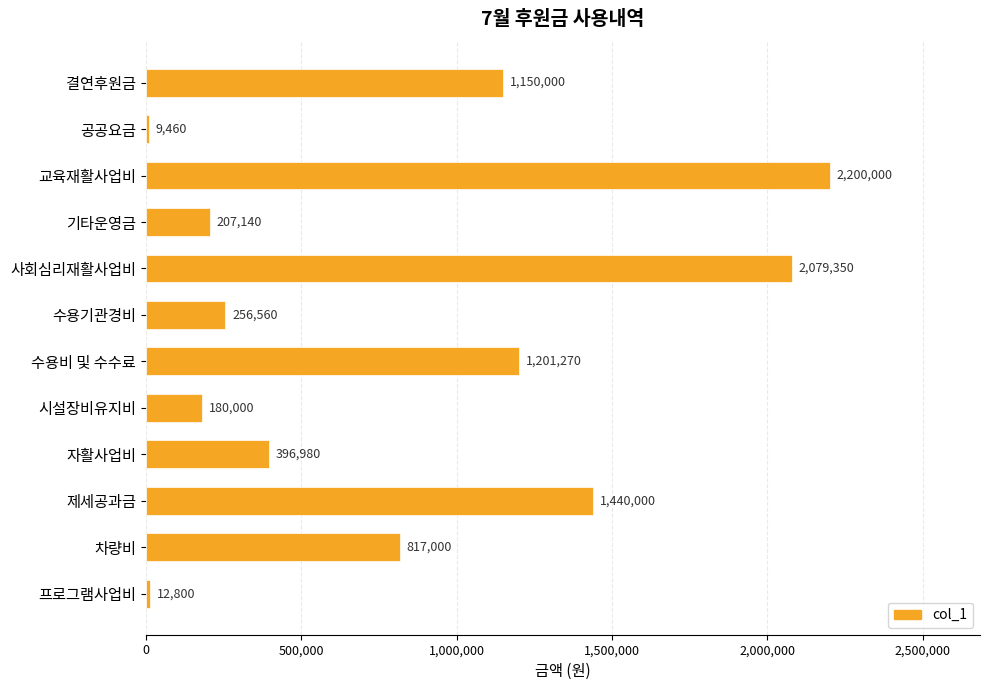

What is the change in value from 기타운영금 to 사회심리재활사업비?

+1872210